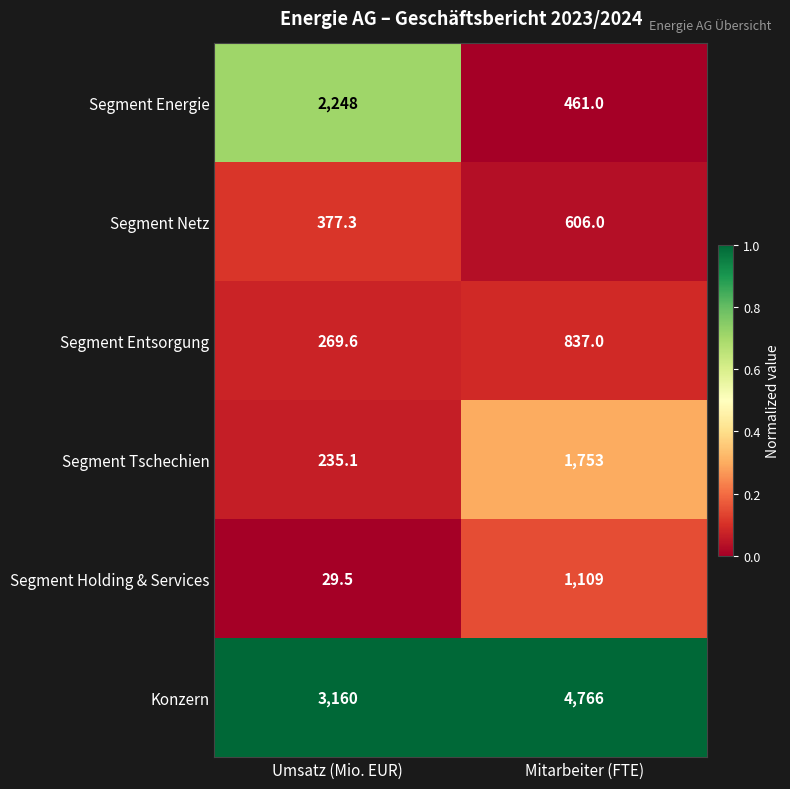

Reading left to right, what are all the values shown in this chart?

Segment Energie: Umsatz (Mio. EUR)=2248.0	Mitarbeiter (FTE)=461.0
Segment Netz: Umsatz (Mio. EUR)=377.3	Mitarbeiter (FTE)=606.0
Segment Entsorgung: Umsatz (Mio. EUR)=269.6	Mitarbeiter (FTE)=837.0
Segment Tschechien: Umsatz (Mio. EUR)=235.1	Mitarbeiter (FTE)=1753.0
Segment Holding & Services: Umsatz (Mio. EUR)=29.5	Mitarbeiter (FTE)=1109.0
Konzern: Umsatz (Mio. EUR)=3160.0	Mitarbeiter (FTE)=4766.0